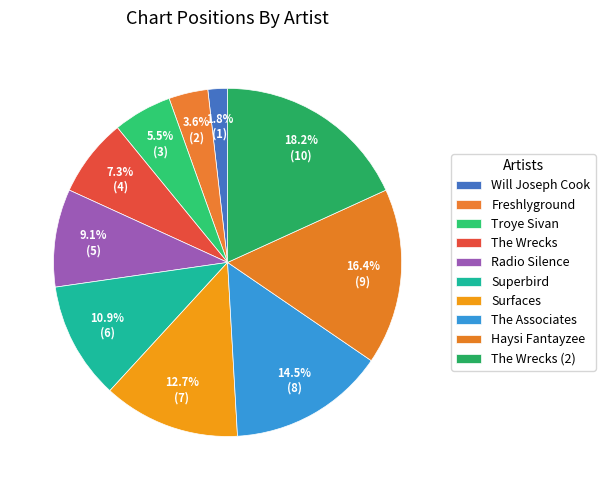

To the nearest percent, what is the difference between the Haysi Fantayzee and Radio Silence slice percentages?

7%